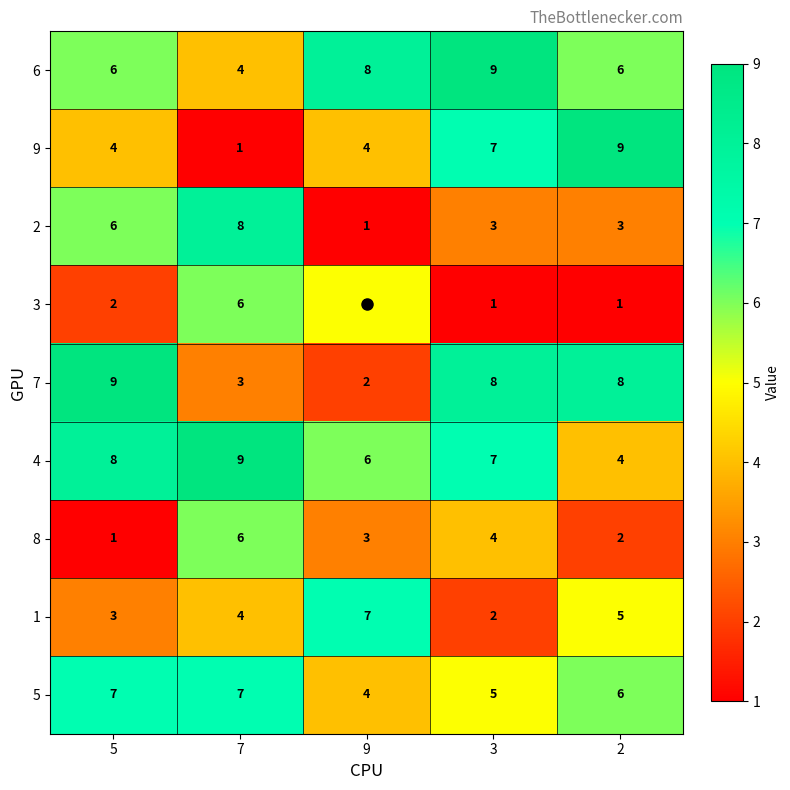

What is the highest value of the 8 series?

6